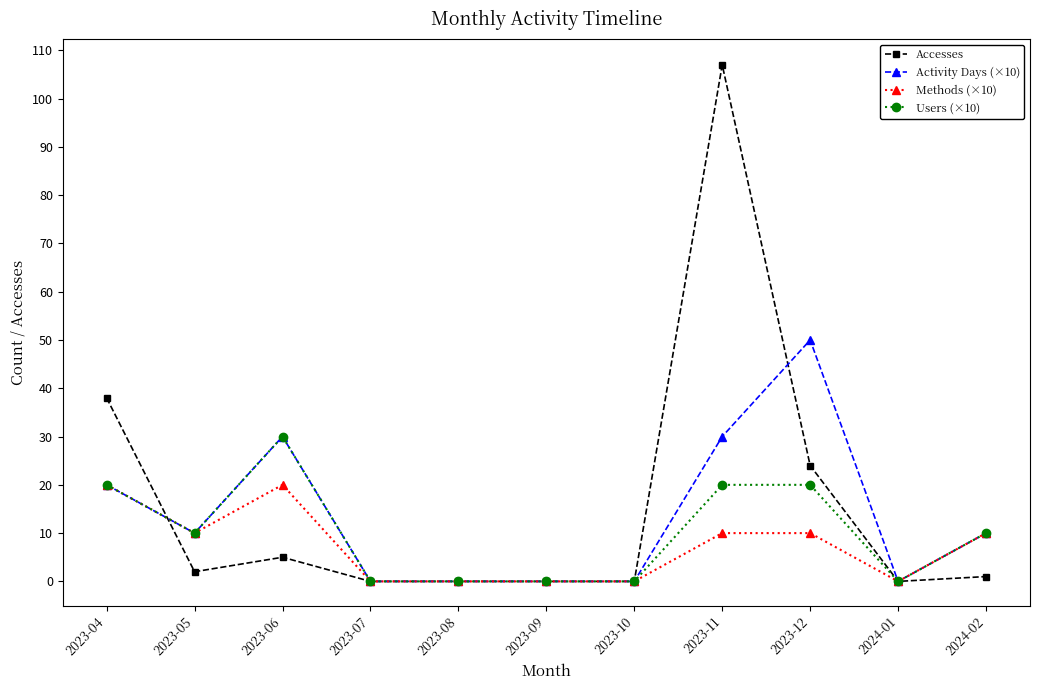

Which series has the largest total across all categories?

Accesses